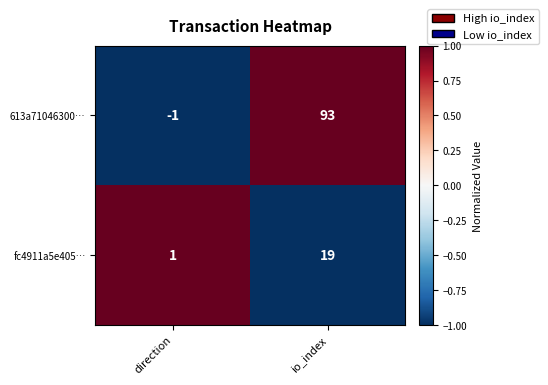

How many distinct data groups are displayed?

2